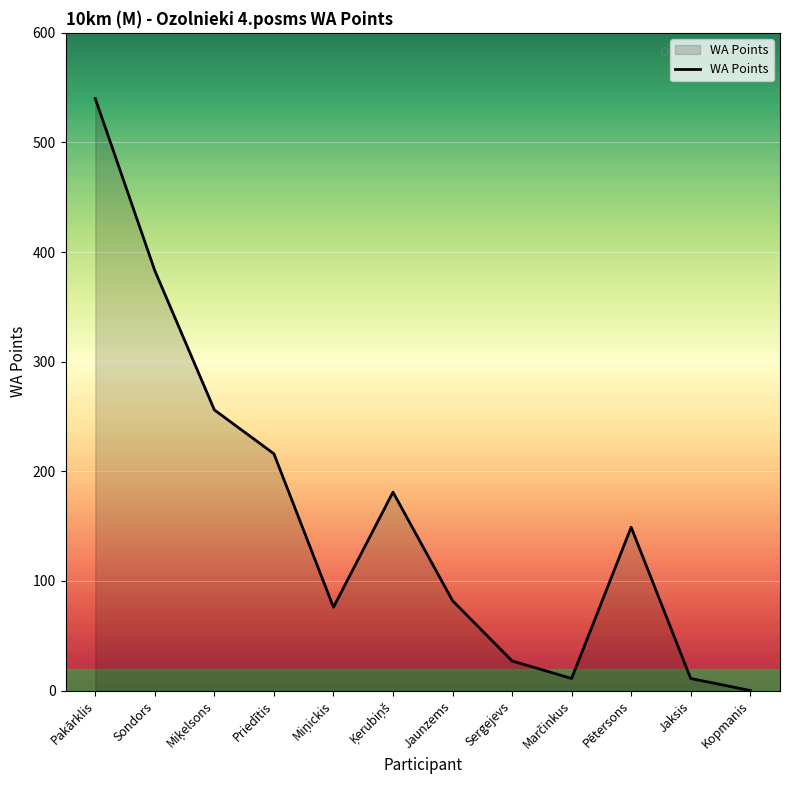

Reading right to left, what are all the values shown in this chart?

0	11	149	11	27	82	181	76	216	256	383	540